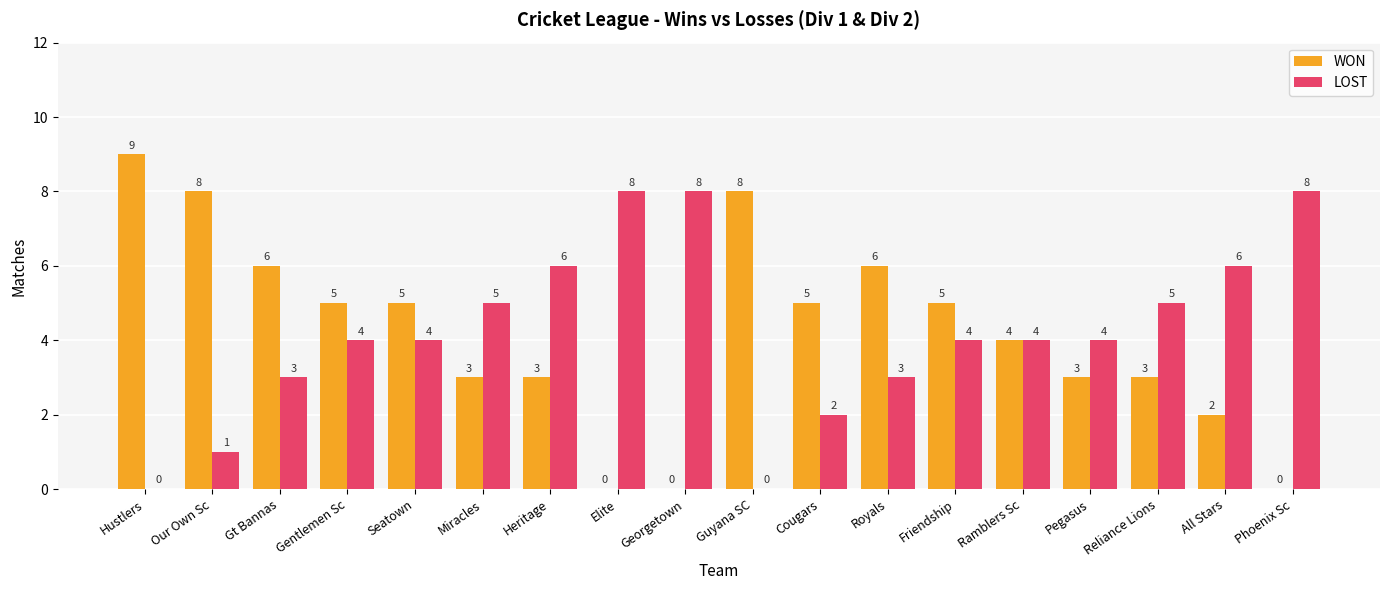

True or false: LOST has a value of 1 at Ramblers Sc.

False